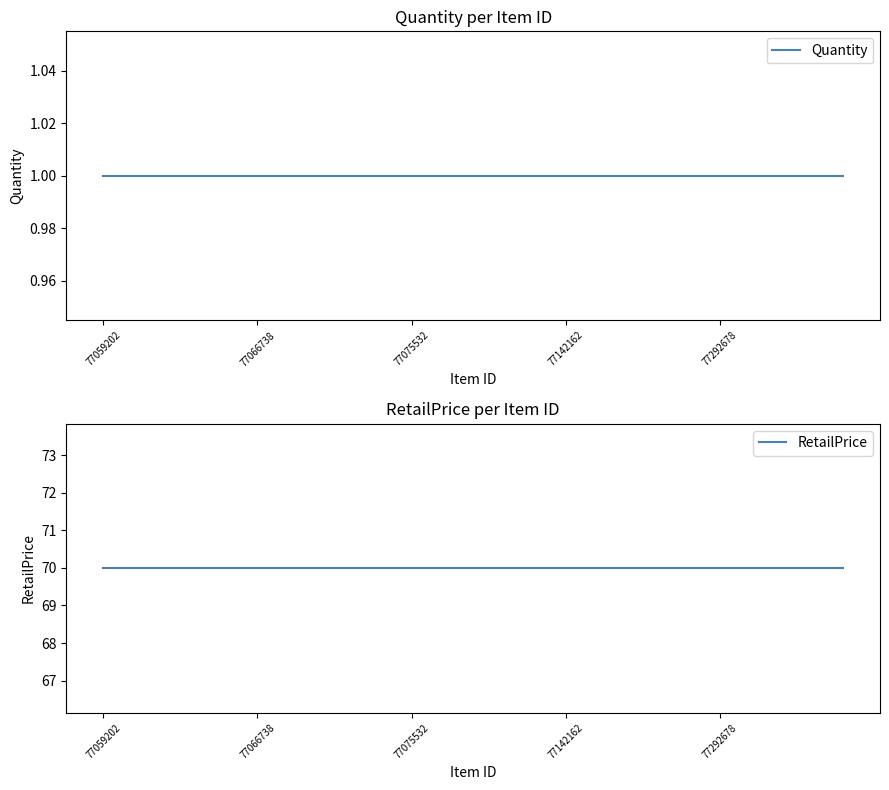

Reading left to right, extract all data points from this chart.

Quantity: 1.0	1.0	1.0	1.0	1.0	1.0	1.0	1.0	1.0	1.0	1.0	1.0	1.0	1.0	1.0	1.0	1.0	1.0	1.0	1.0	1.0	1.0	1.0	1.0	1.0
RetailPrice: 70.0	70.0	70.0	70.0	70.0	70.0	70.0	70.0	70.0	70.0	70.0	70.0	70.0	70.0	70.0	70.0	70.0	70.0	70.0	70.0	70.0	70.0	70.0	70.0	70.0